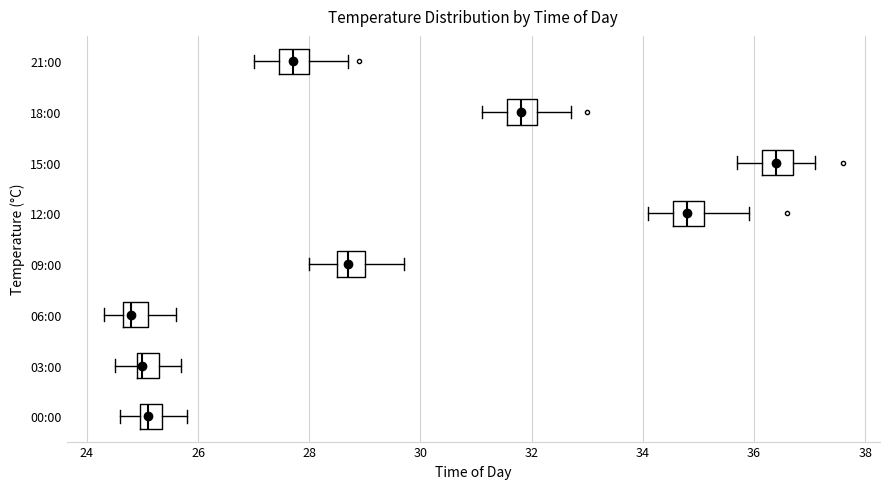

Where is the left edge of the box for 18:00 on the x-axis? The values are not printed on the chart, so give them approximately, as read against the axis.

31.6